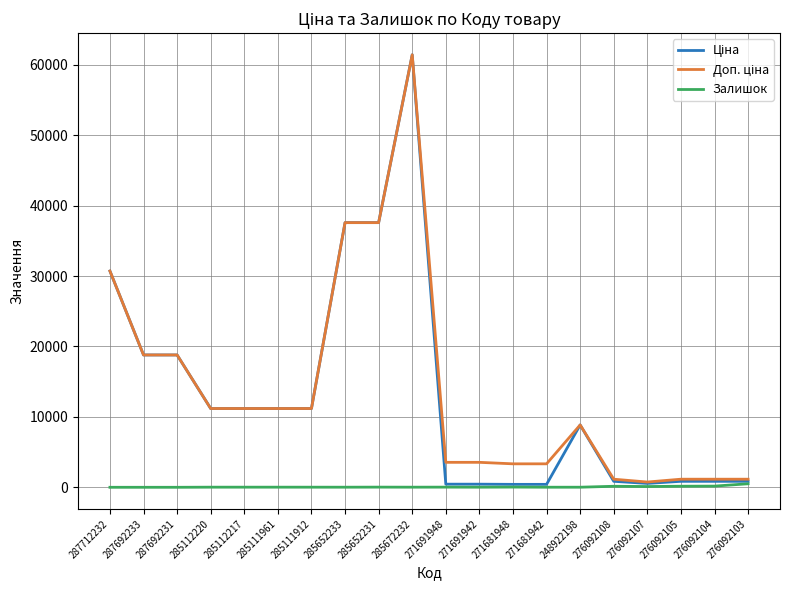

What is the total value across all series at 287692231?

37593.6